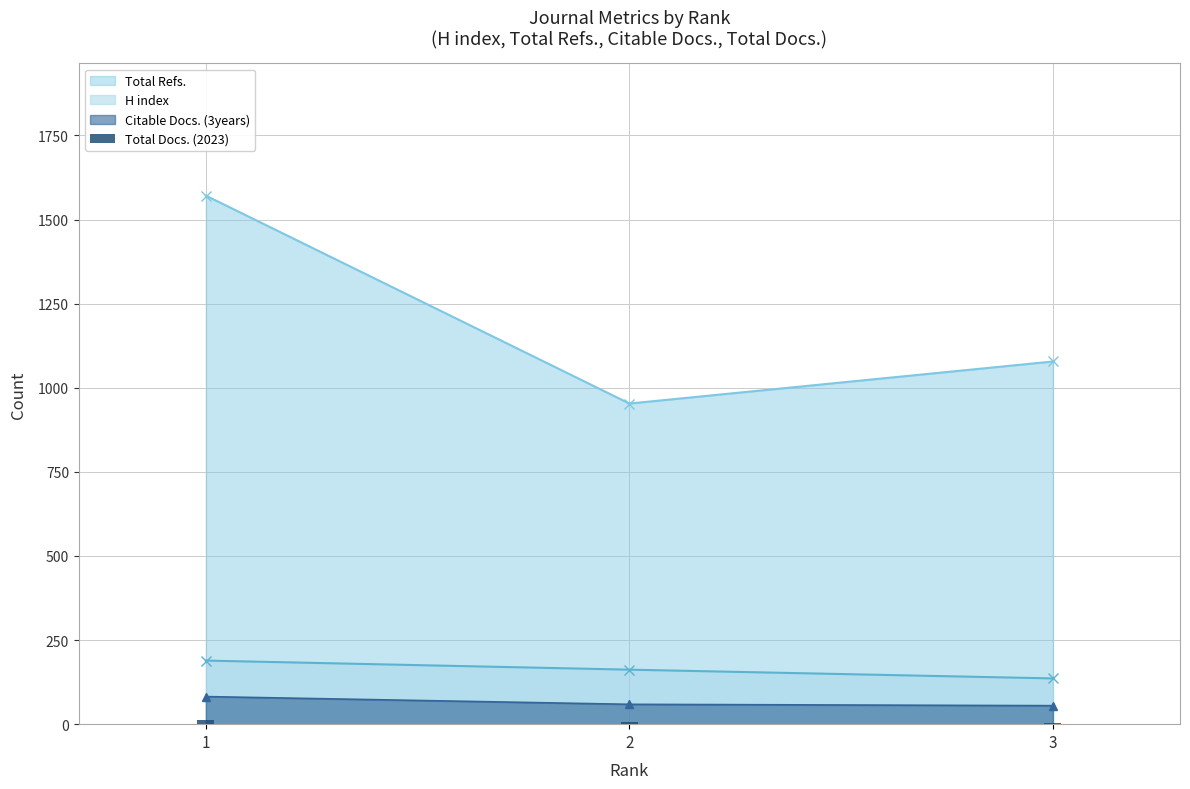

What is the value of the H index point at the 1st from the left?

189